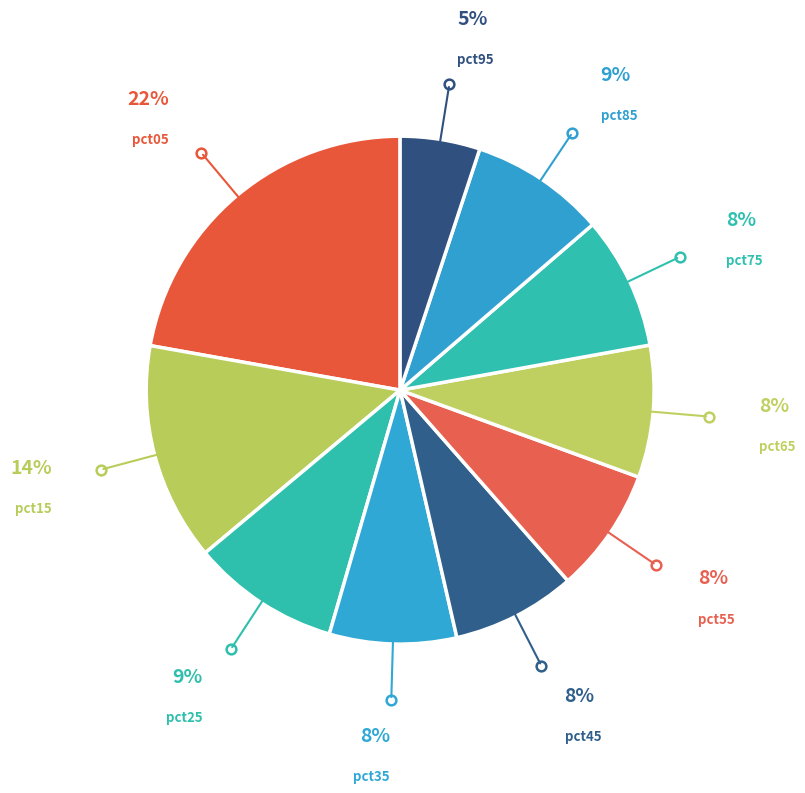

Which slice is the largest?

pct05